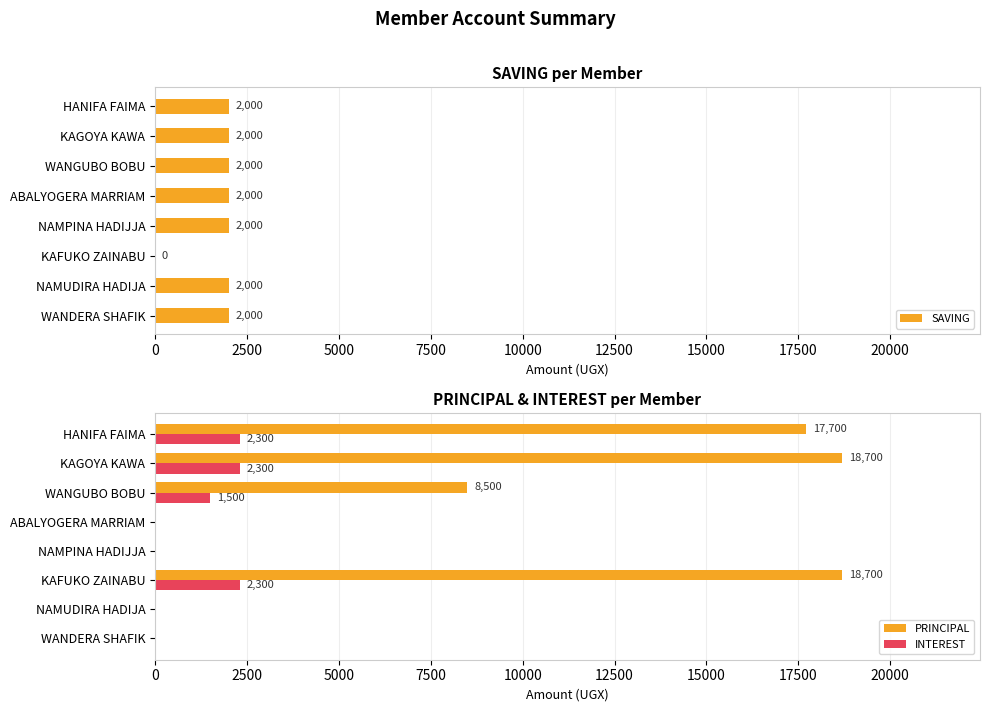

How many distinct data groups are displayed?

3